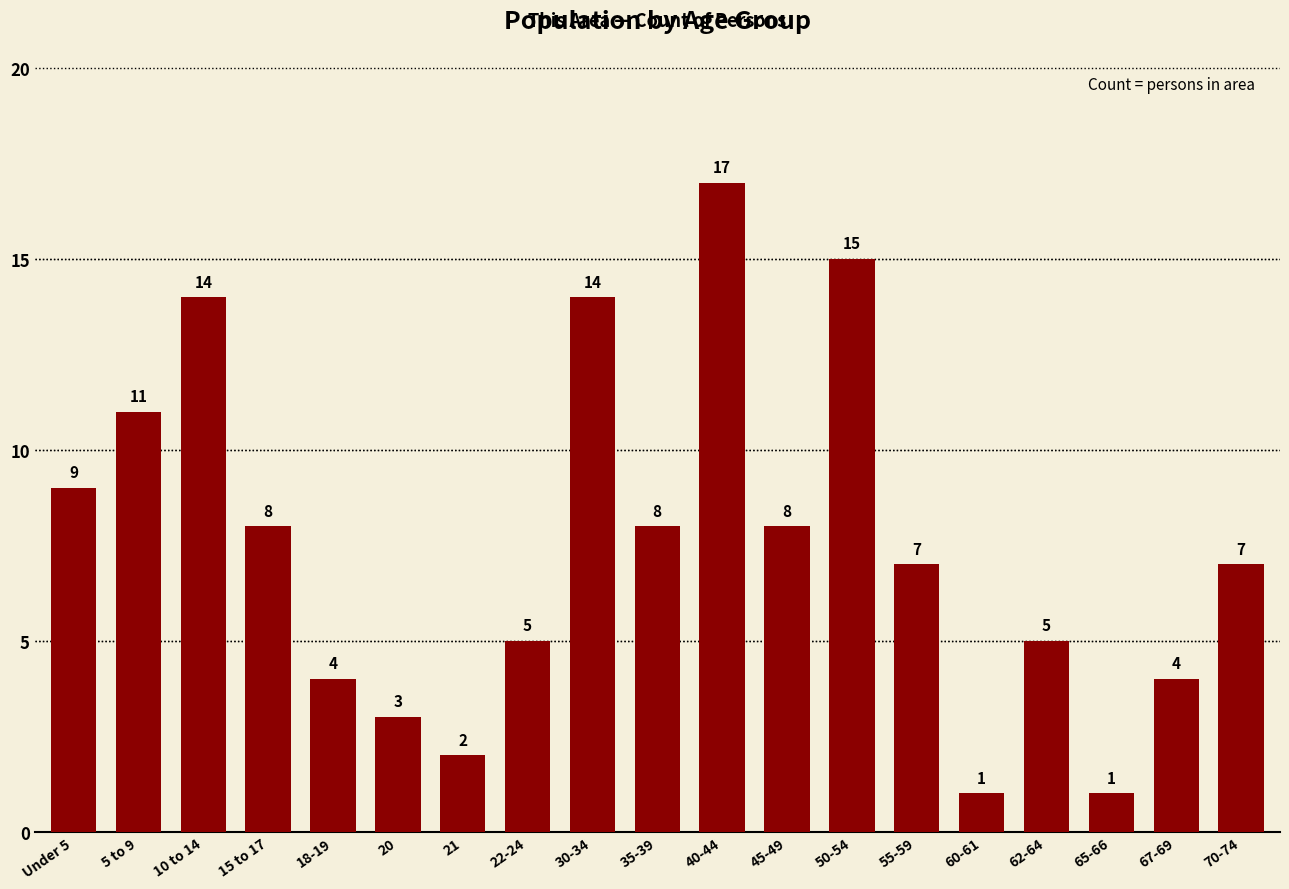

What is the ratio of the value at 30-34 to the value at 22-24?

2.8